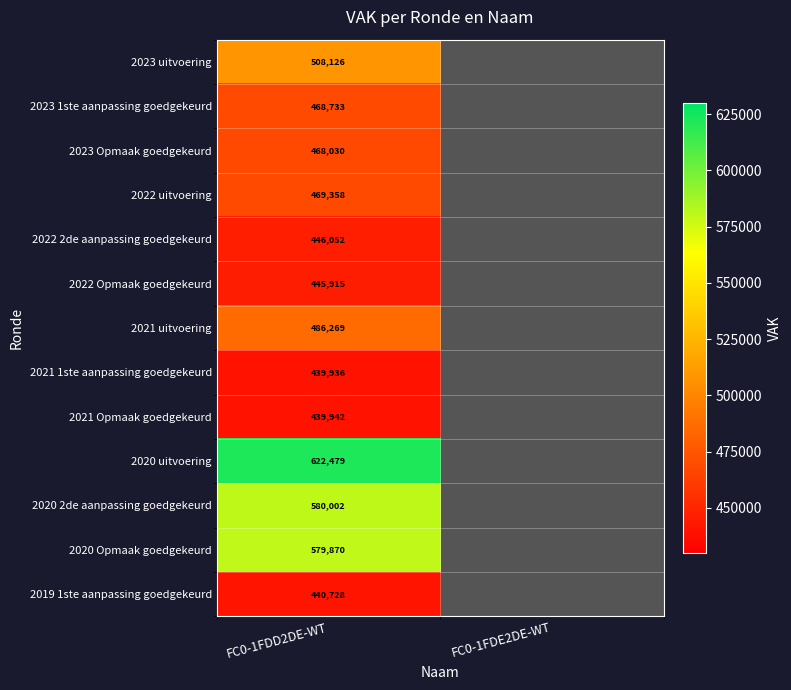

How many series are shown in this chart?

13